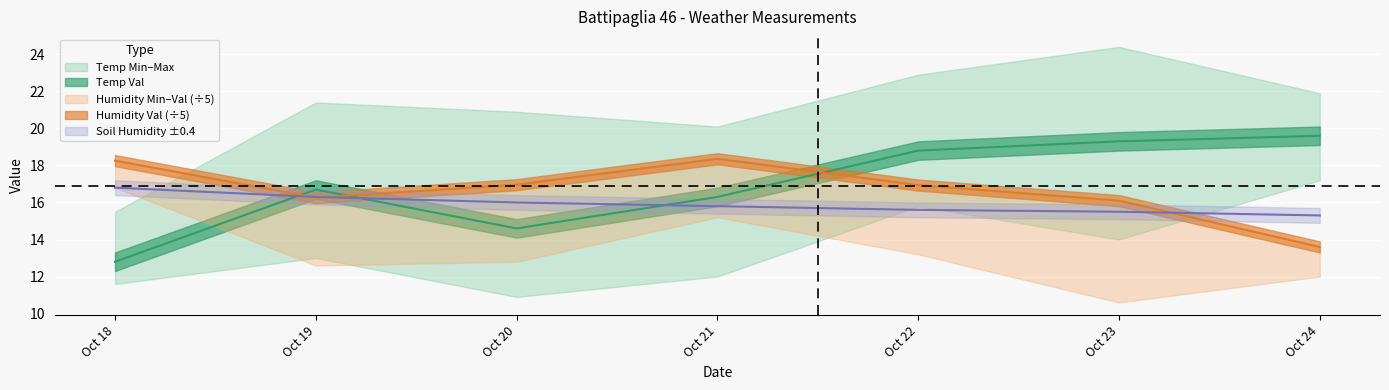

What is the value of the Humidity Val point at the 3rd from the left?

17.0